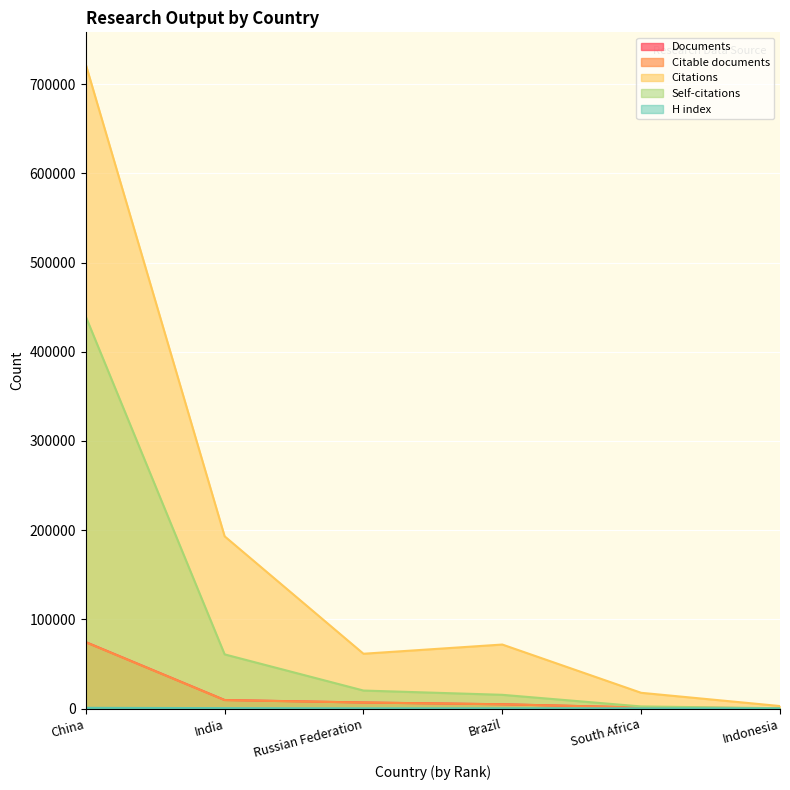

How many lines are shown in the chart?

5